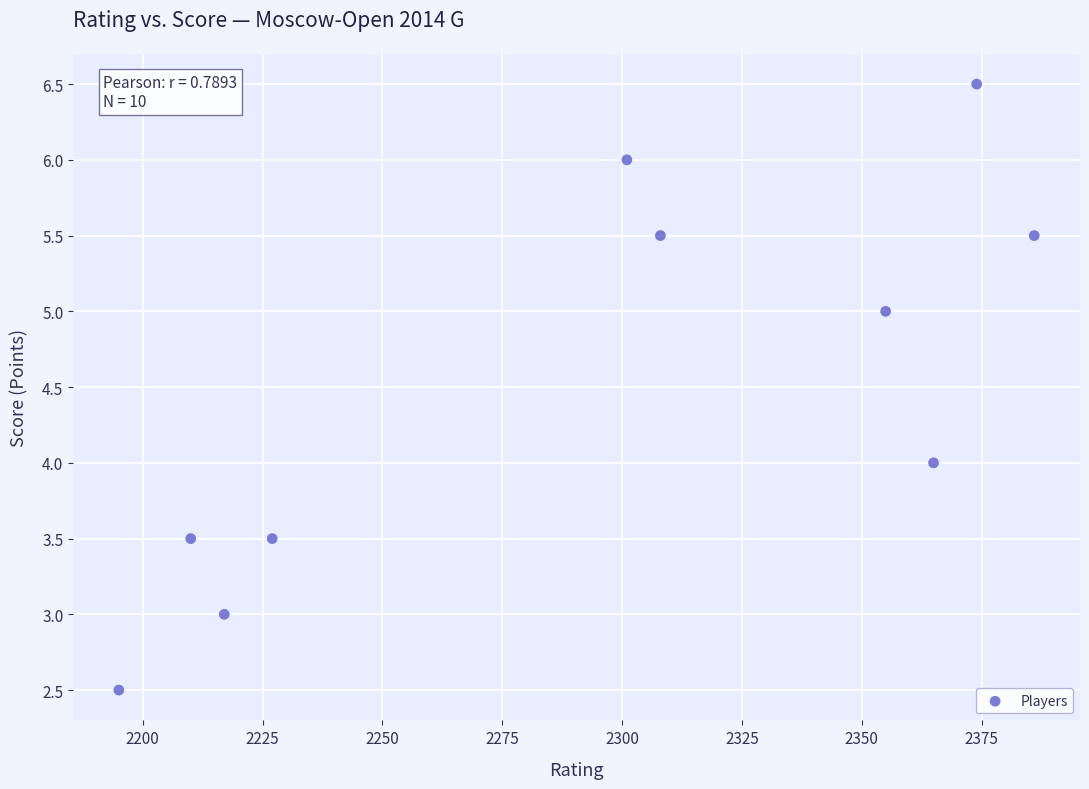

What is the average X value?

2293.8